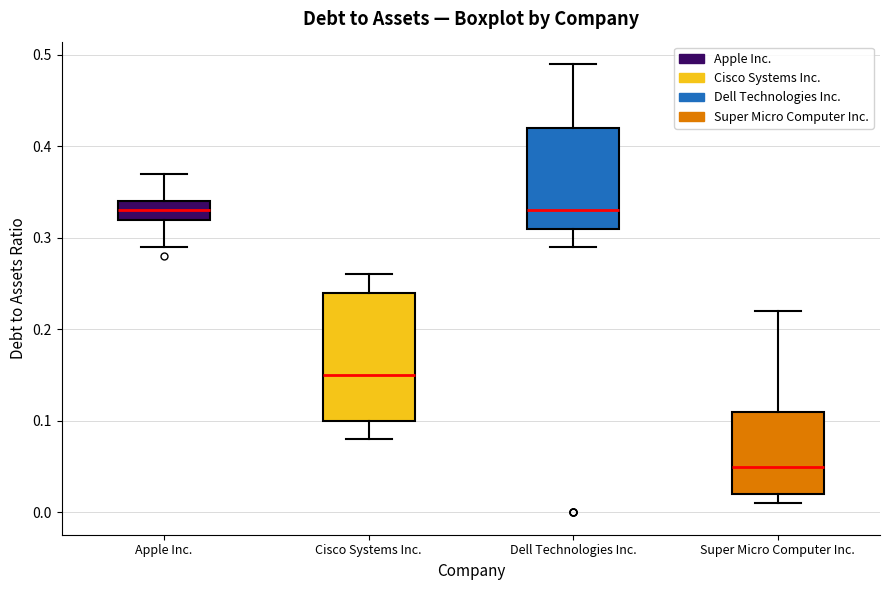

Reading left to right, transcribe this box plot: for each box, give where its median line is, the range the box spans, and where its two whiskers end, as read against the y-axis. The values are not printed on the chart, so give them approximately, as read against the axis.

Apple Inc.: median 0.33, box 0.32 to 0.34, whiskers 0.29 to 0.37
Cisco Systems Inc.: median 0.15, box 0.10 to 0.24, whiskers 0.08 to 0.26
Dell Technologies Inc.: median 0.33, box 0.31 to 0.42, whiskers 0.29 to 0.49
Super Micro Computer Inc.: median 0.05, box 0.02 to 0.11, whiskers 0.01 to 0.22